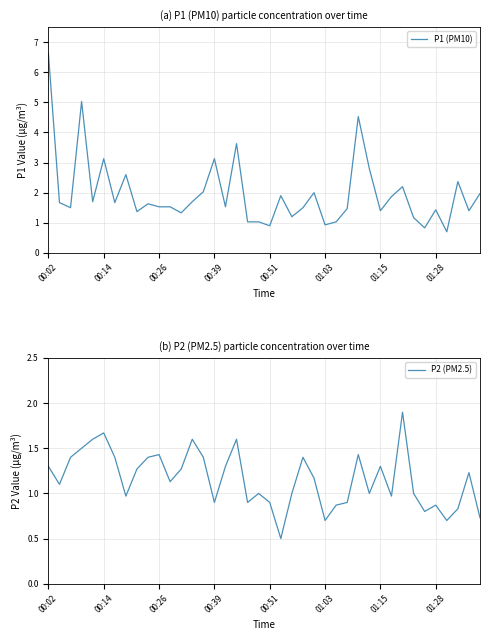

How many data points does each series have?

40